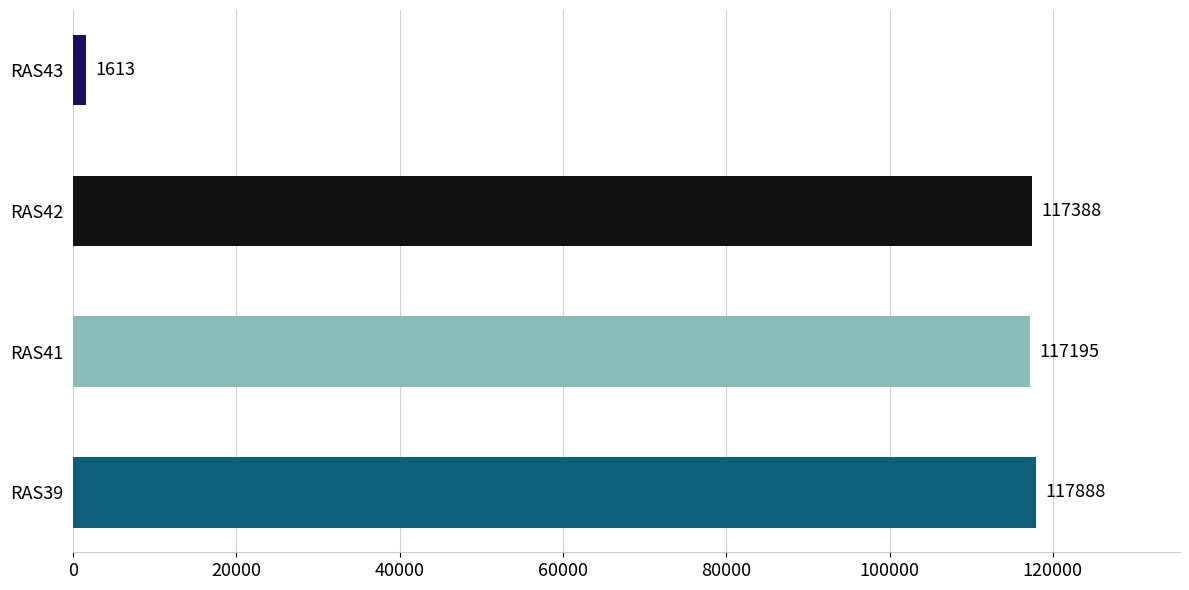

Count the number of data series in this chart.

1